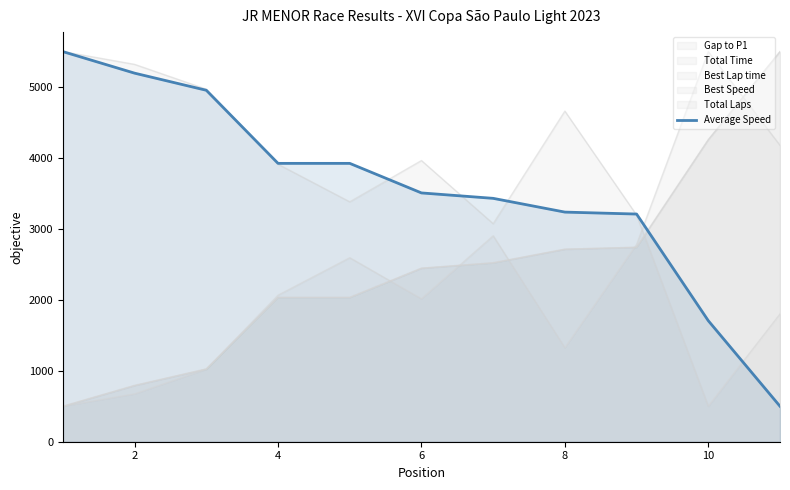

How many categories are shown in the chart?

11